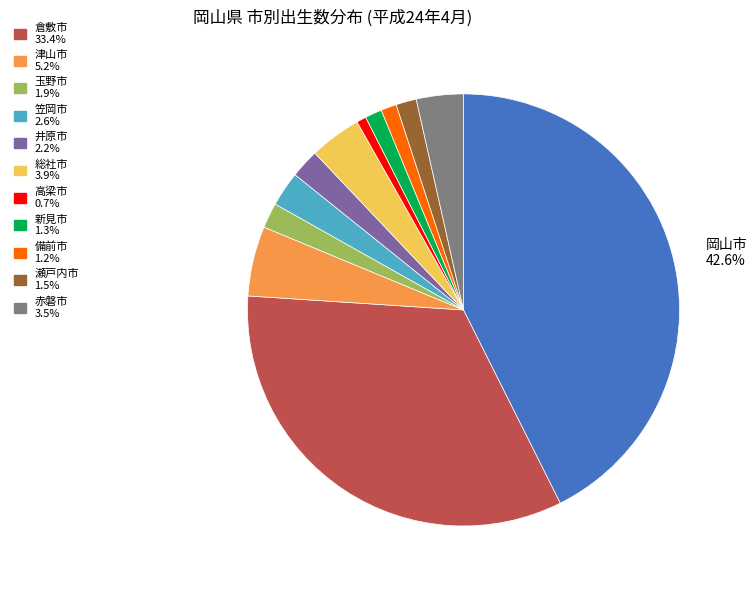

Is there a majority slice in this chart?

No